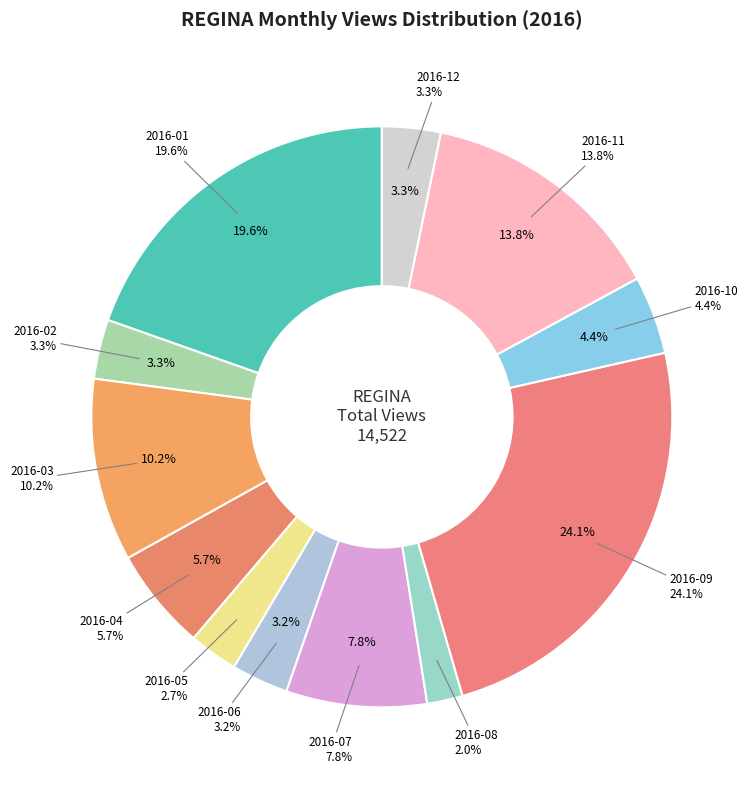

Which category has the biggest portion of the pie?

2016-09